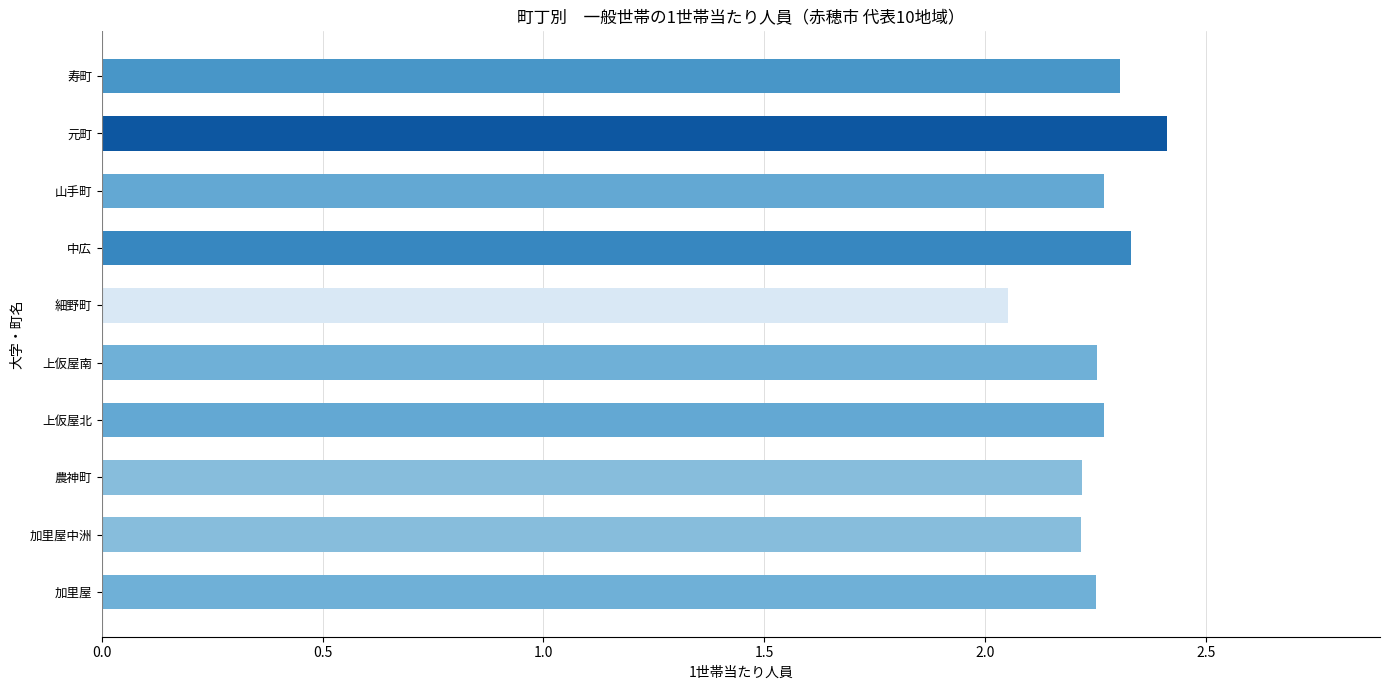

How many series are shown in this chart?

1